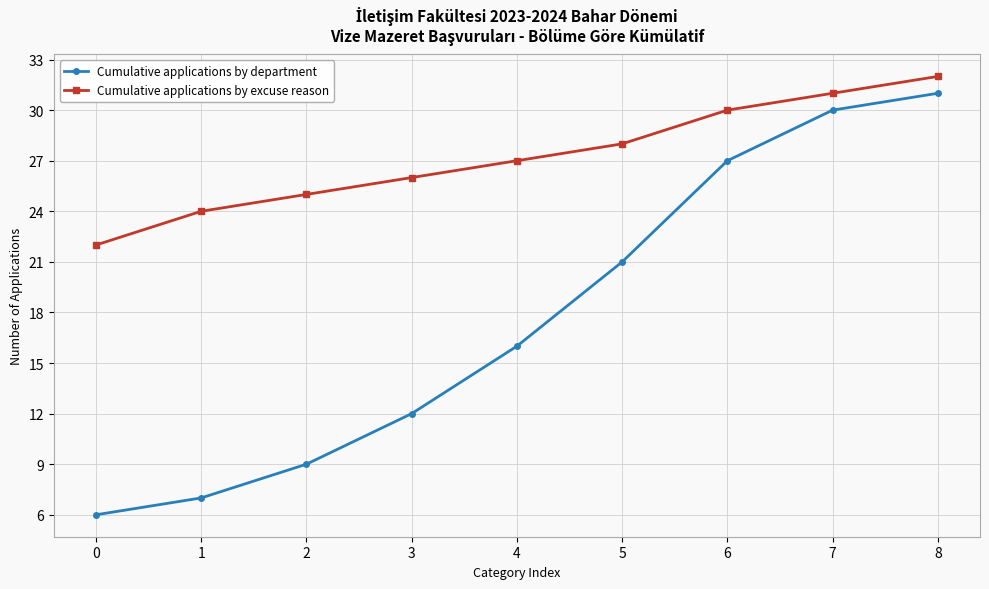

True or false: Cumulative applications by excuse reason and Cumulative applications by department intersect in this chart.

False